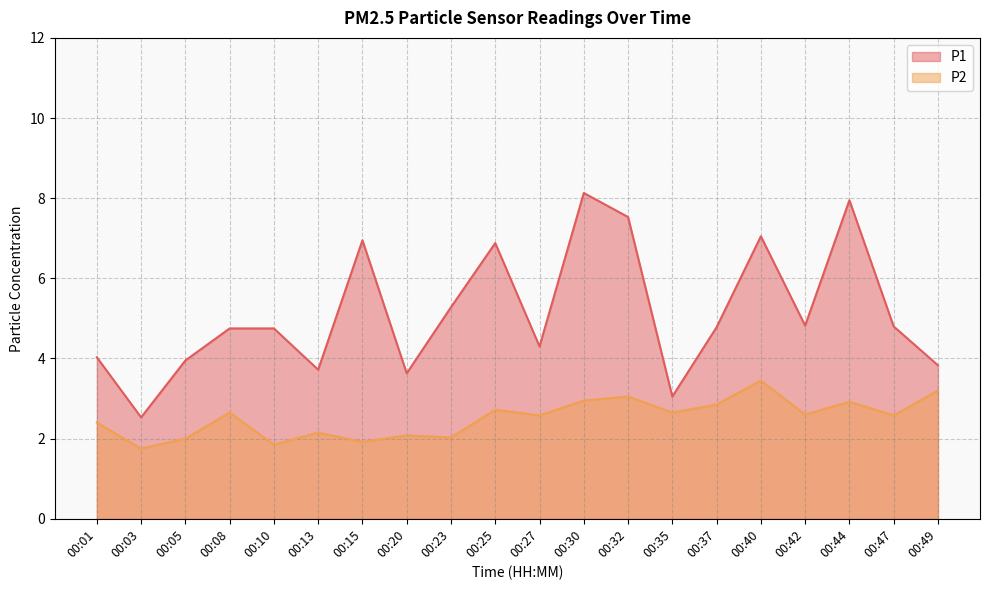

True or false: P1 and P2 intersect in this chart.

False